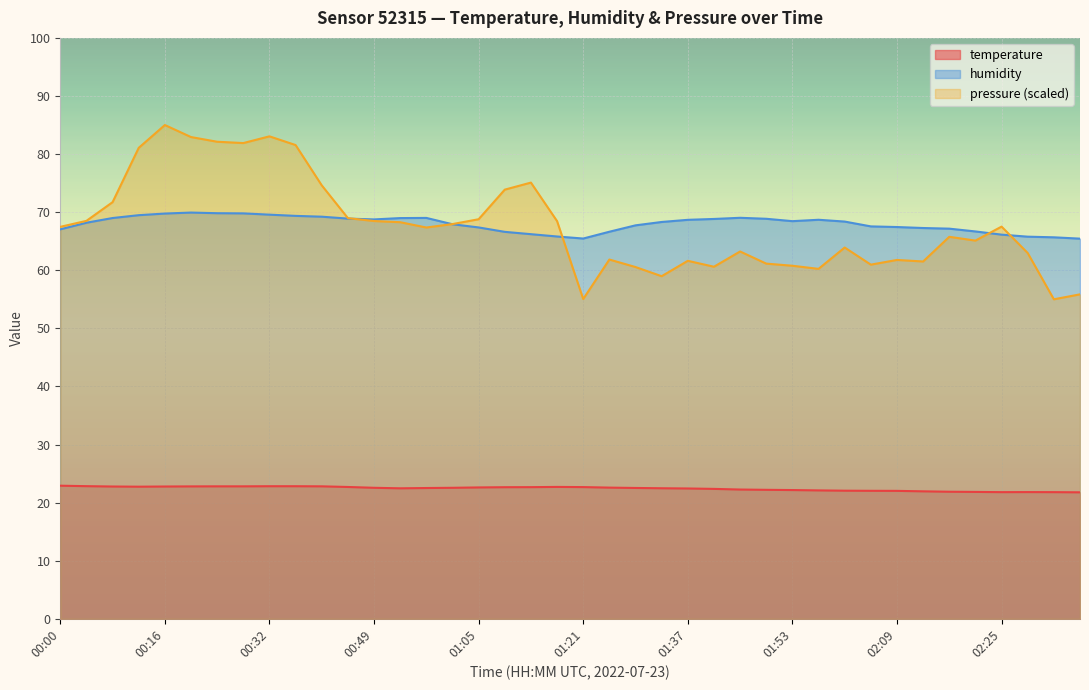

How many values in the humidity series exceed 68?

22